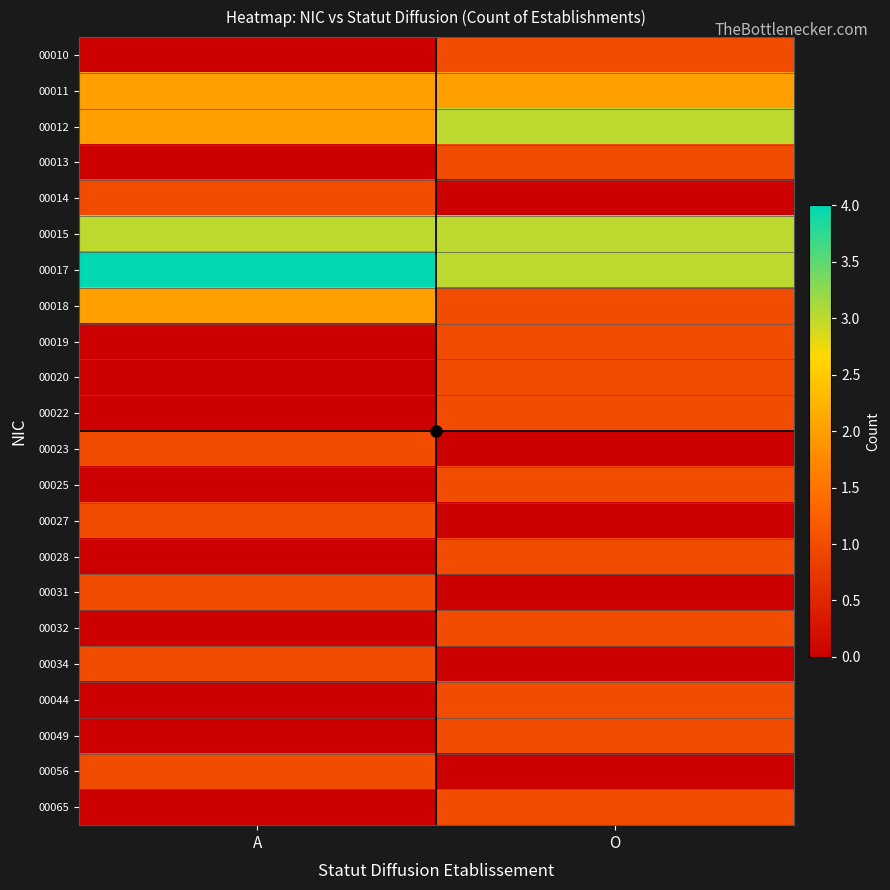

At which category does the chart reach its peak across all series?

A